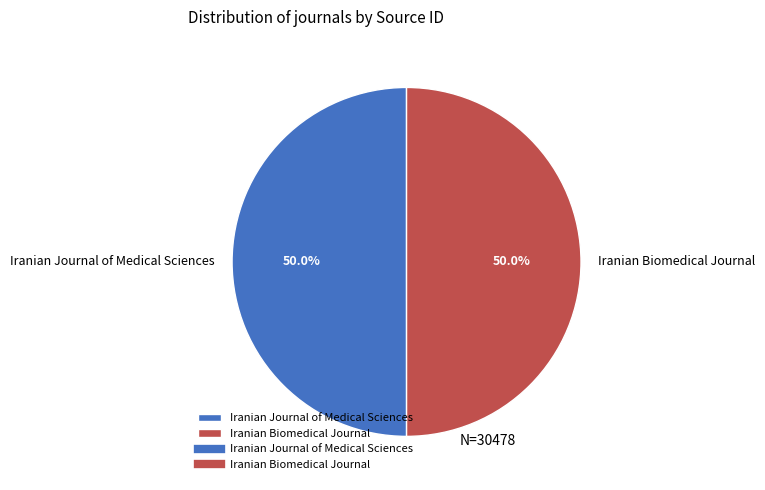

How much of the chart is everything except Iranian Biomedical Journal?

50.0%